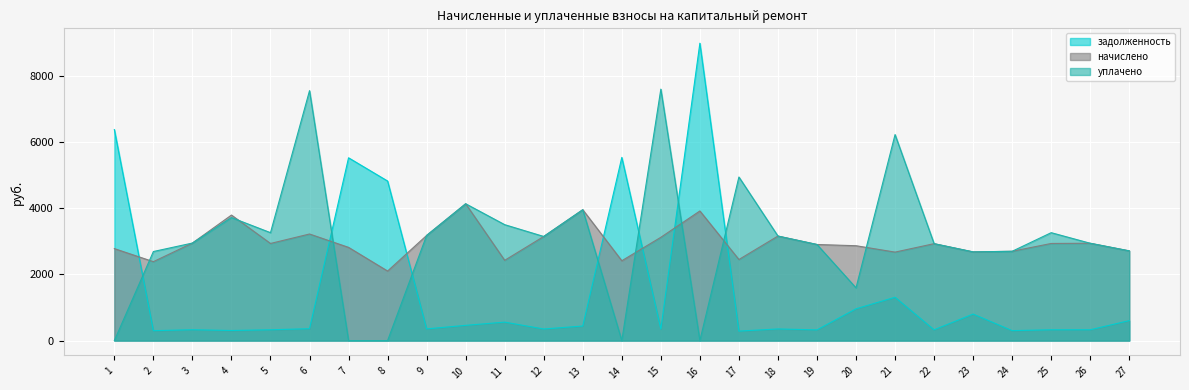

Between 9 and 15, which series saw the biggest shift?

уплачено